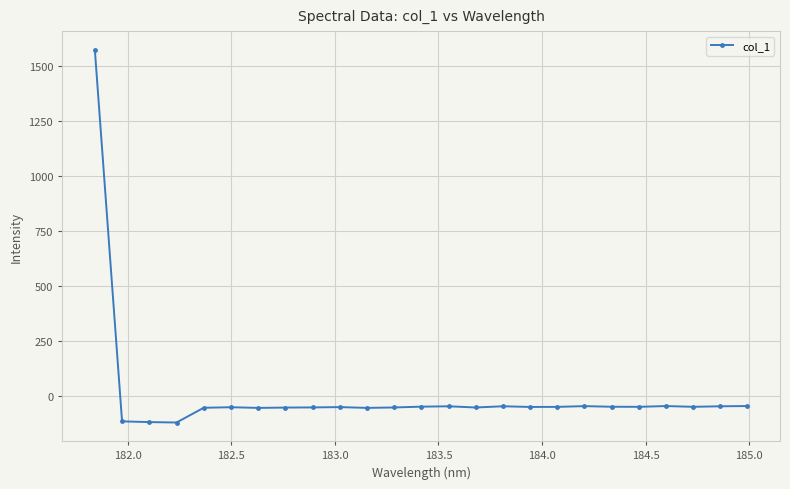

Does the chart display data point markers on the line(s)?

Yes